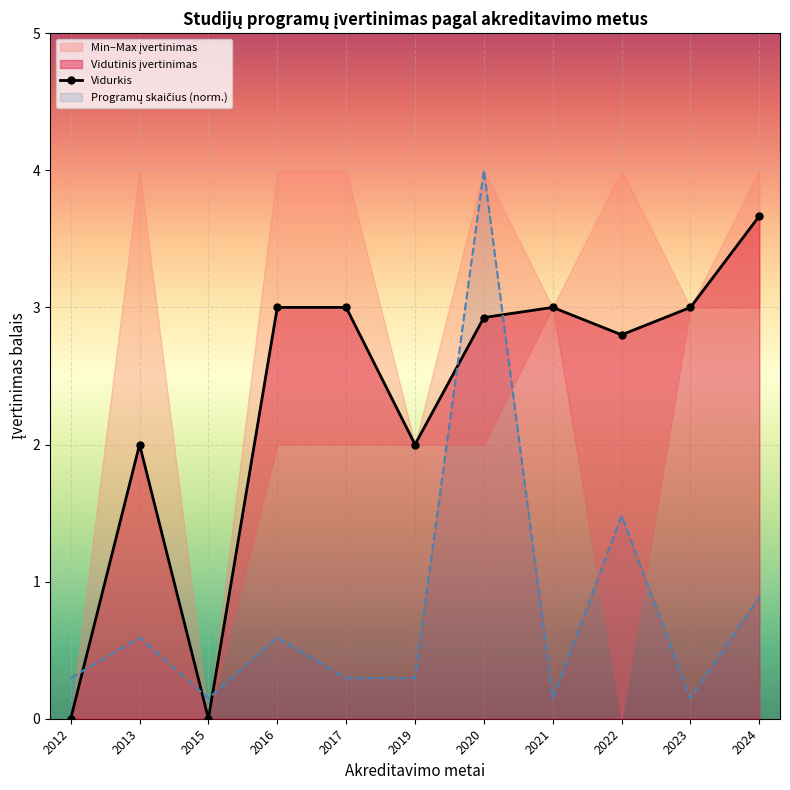

What value does the Vidurkis series have at 2024?

3.7